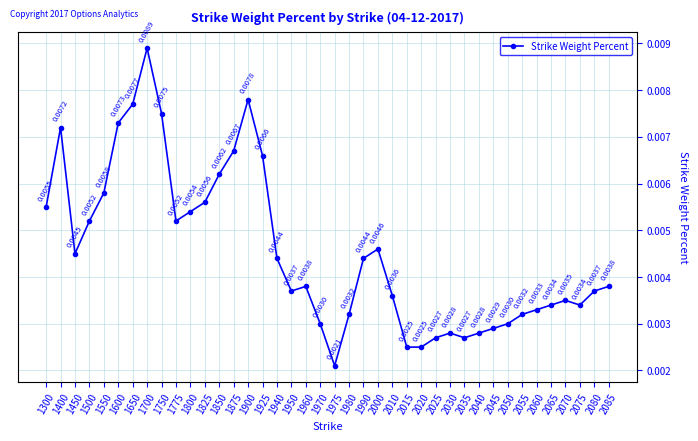

How many points are higher than both their immediate neighbors (excluding endpoints)?

7